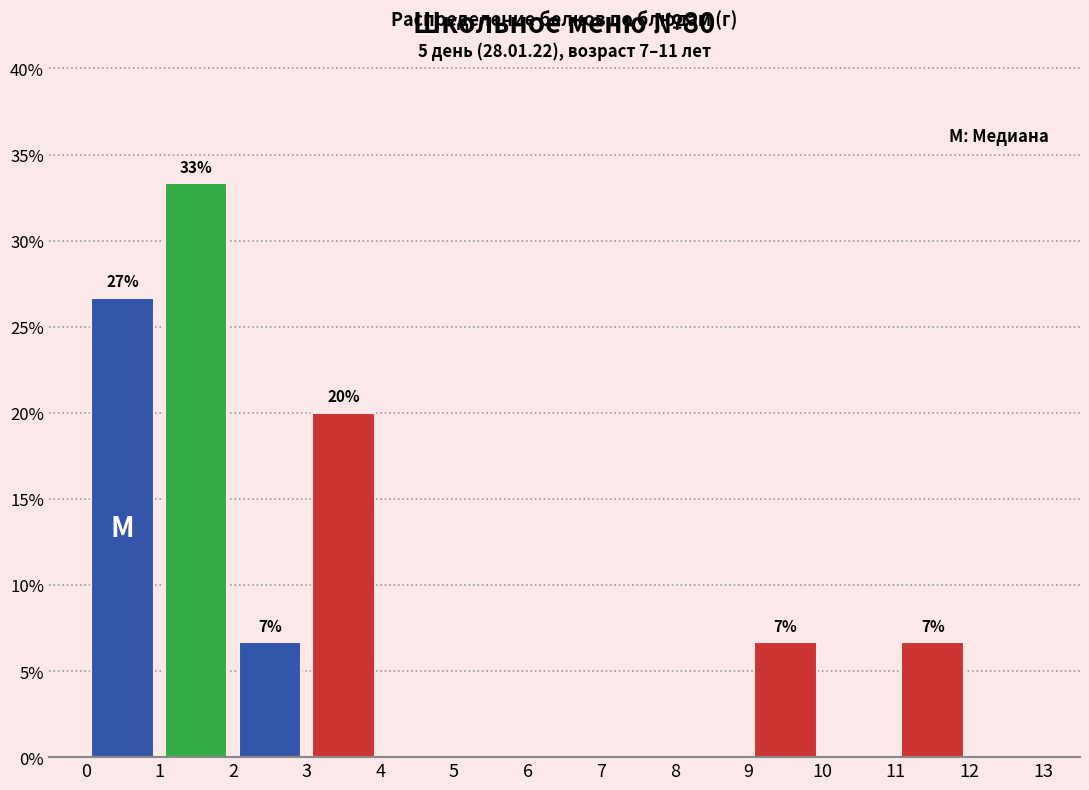

Which range on the x-axis has the tallest bar?

1 to 2